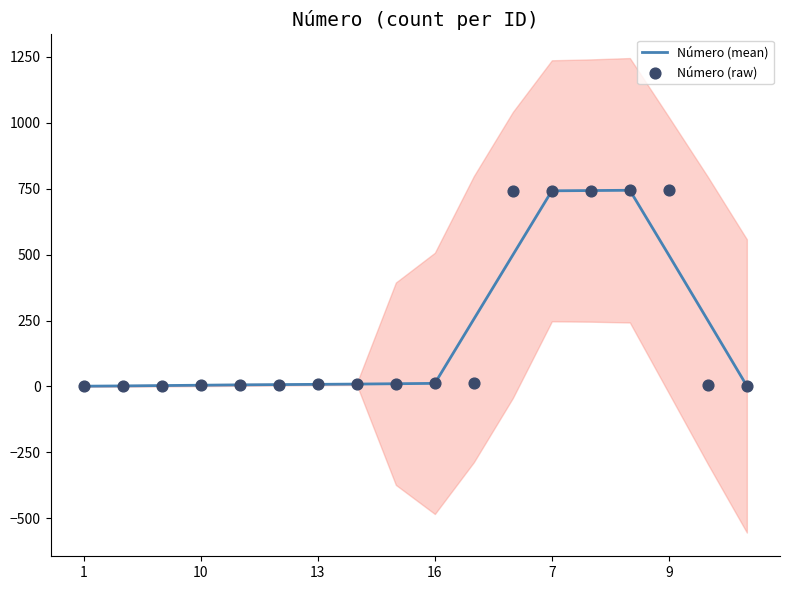

Is the value of Número (mean) at 1 greater than the value of Número (raw) at 8?

No